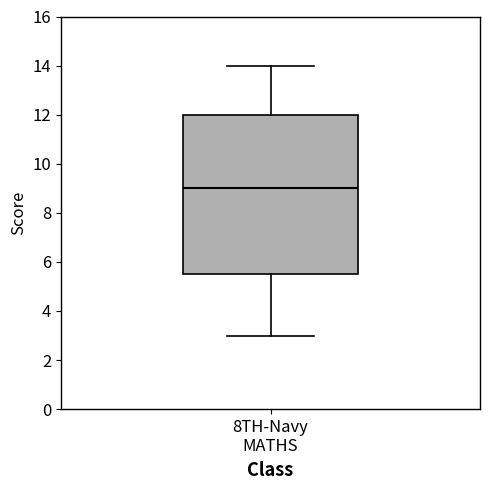

Where does the lower whisker of the box for 8TH-Navy MATHS end on the y-axis? The values are not printed on the chart, so give them approximately, as read against the axis.

3.0